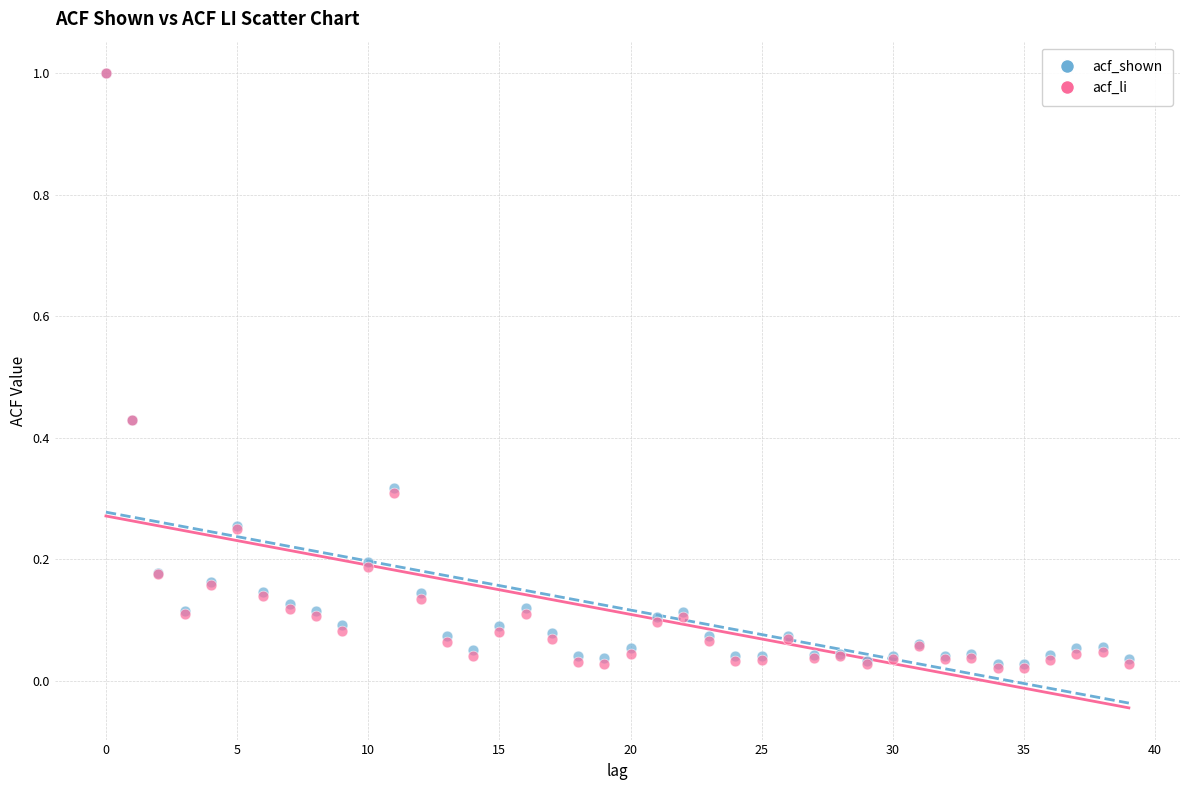

What are all the series names shown in the legend?

acf_shown, acf_li